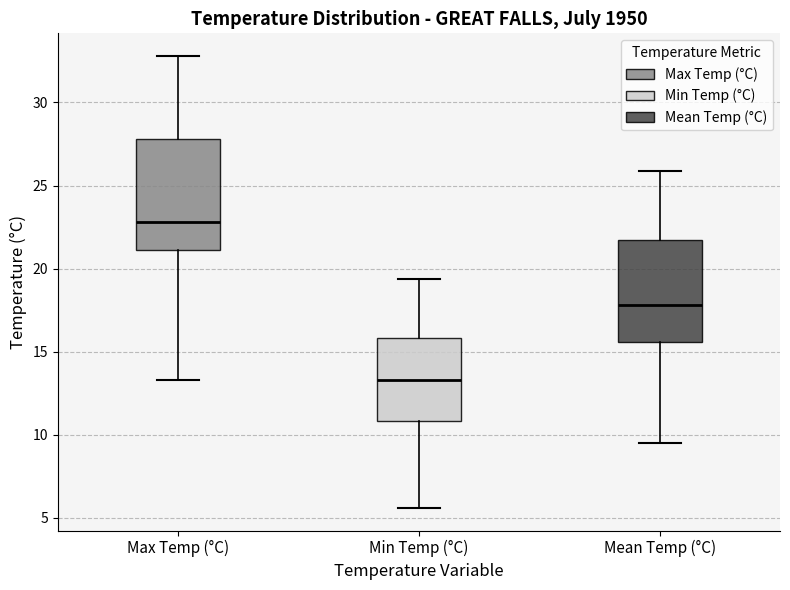

Which box has the lowest median line?

Min Temp (°C)